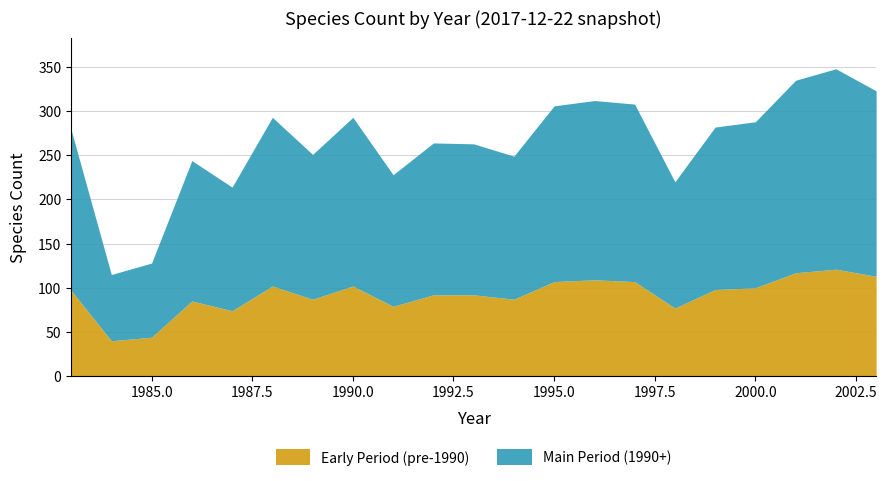

What is the difference between the second highest and second lowest values?

207